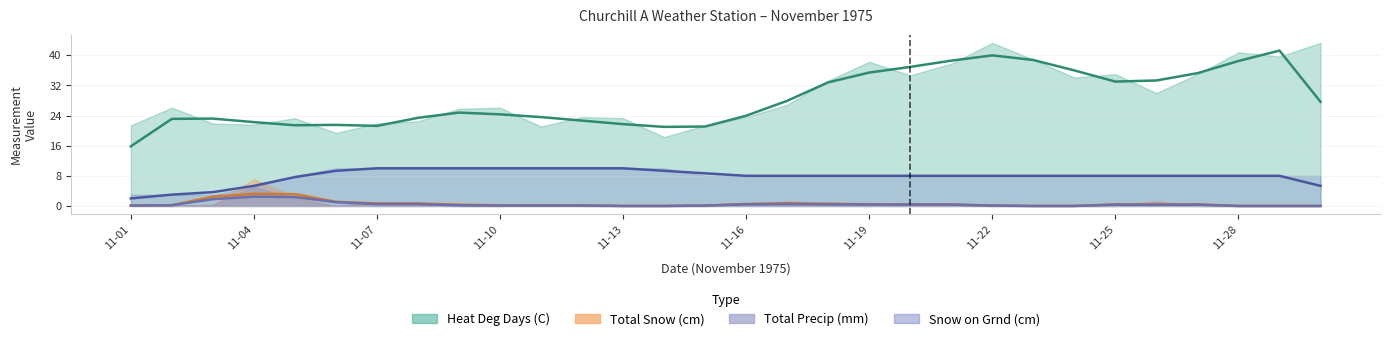

Reading left to right, what are all the values shown in this chart?

Heat Deg Days (C): 1975-11-01=21.4	1975-11-02=26.1	1975-11-03=21.9	1975-11-04=21.6	1975-11-05=23.3	1975-11-06=19.4	1975-11-07=21.9	1975-11-08=22.5	1975-11-09=25.8	1975-11-10=26.1	1975-11-11=21.1	1975-11-12=23.6	1975-11-13=23.3	1975-11-14=18.3	1975-11-15=21.4	1975-11-16=23.6	1975-11-17=26.9	1975-11-18=33.3	1975-11-19=38.3	1975-11-20=34.7	1975-11-21=37.8	1975-11-22=43.3	1975-11-23=38.9	1975-11-24=34.1	1975-11-25=35.0	1975-11-26=30.0	1975-11-27=35.0	1975-11-28=40.8	1975-11-29=39.7	1975-11-30=43.3
Total Snow (cm): 1975-11-01=0.3	1975-11-02=0.0	1975-11-03=0.3	1975-11-04=7.1	1975-11-05=2.3	1975-11-06=0.0	1975-11-07=1.0	1975-11-08=1.0	1975-11-09=0.0	1975-11-10=0.0	1975-11-11=0.5	1975-11-12=0.0	1975-11-13=0.0	1975-11-14=0.0	1975-11-15=0.0	1975-11-16=0.3	1975-11-17=1.3	1975-11-18=0.5	1975-11-19=0.0	1975-11-20=0.8	1975-11-21=0.3	1975-11-22=0.0	1975-11-23=0.0	1975-11-24=0.0	1975-11-25=0.0	1975-11-26=1.3	1975-11-27=0.0	1975-11-28=0.0	1975-11-29=0.0	1975-11-30=0.0
Total Precip (mm): 1975-11-01=0.3	1975-11-02=0.0	1975-11-03=0.3	1975-11-04=5.1	1975-11-05=2.0	1975-11-06=0.0	1975-11-07=1.0	1975-11-08=0.5	1975-11-09=0.0	1975-11-10=0.0	1975-11-11=0.3	1975-11-12=0.0	1975-11-13=0.0	1975-11-14=0.0	1975-11-15=0.0	1975-11-16=0.3	1975-11-17=1.0	1975-11-18=0.3	1975-11-19=0.0	1975-11-20=0.8	1975-11-21=0.3	1975-11-22=0.0	1975-11-23=0.0	1975-11-24=0.0	1975-11-25=0.0	1975-11-26=1.0	1975-11-27=0.0	1975-11-28=0.0	1975-11-29=0.0	1975-11-30=0.0
Snow on Grnd (cm): 1975-11-01=3.0	1975-11-02=3.0	1975-11-03=3.0	1975-11-04=5.0	1975-11-05=8.0	1975-11-06=10.0	1975-11-07=10.0	1975-11-08=10.0	1975-11-09=10.0	1975-11-10=10.0	1975-11-11=10.0	1975-11-12=10.0	1975-11-13=10.0	1975-11-14=10.0	1975-11-15=8.0	1975-11-16=8.0	1975-11-17=8.0	1975-11-18=8.0	1975-11-19=8.0	1975-11-20=8.0	1975-11-21=8.0	1975-11-22=8.0	1975-11-23=8.0	1975-11-24=8.0	1975-11-25=8.0	1975-11-26=8.0	1975-11-27=8.0	1975-11-28=8.0	1975-11-29=8.0	1975-11-30=8.0